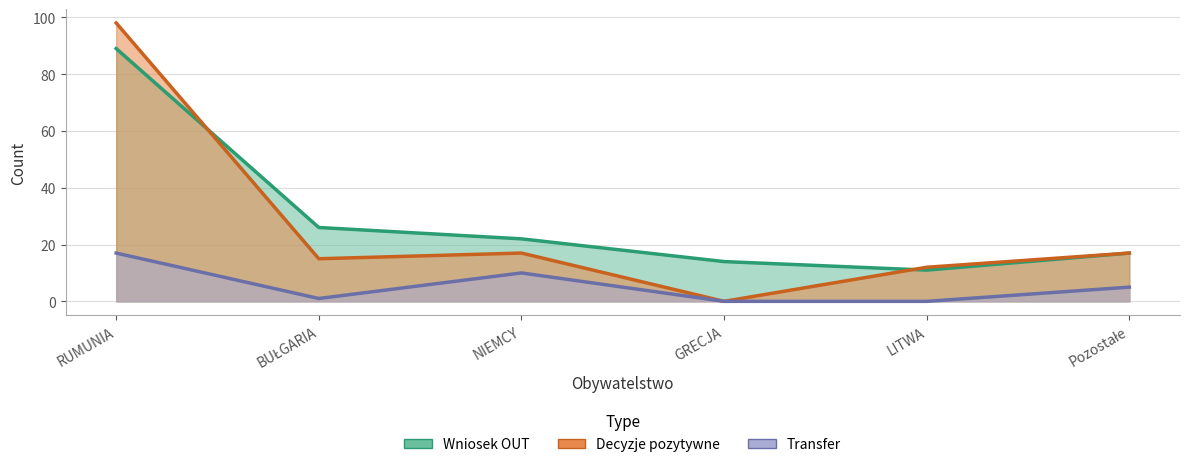

The value of Decyzje pozytywne at Pozostałe is 17. True or false?

True